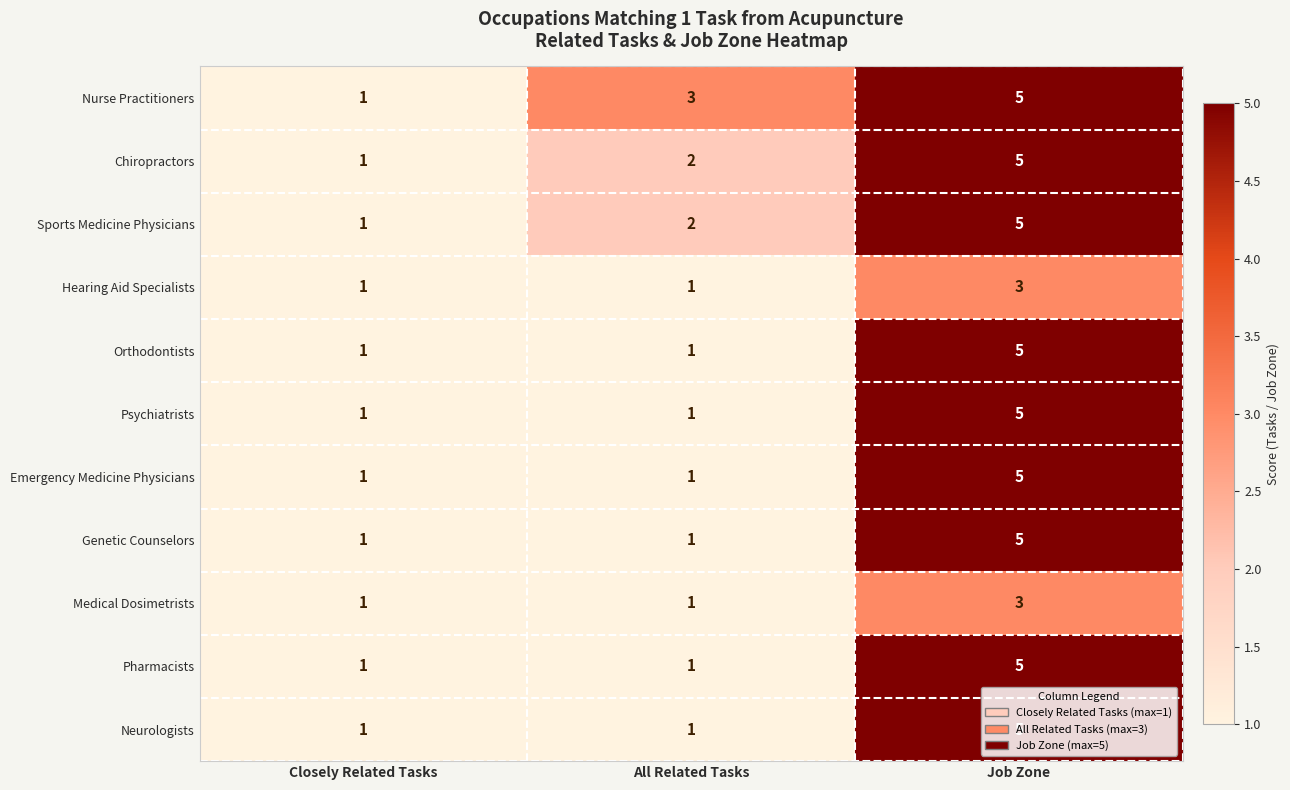

Which series has the largest total across all categories?

Nurse Practitioners